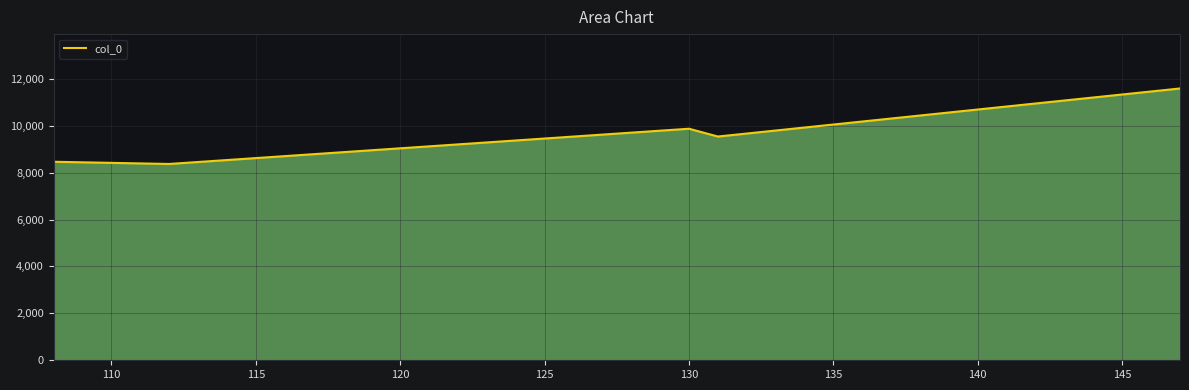

What is the difference between the second highest and minimum values?

1501.9